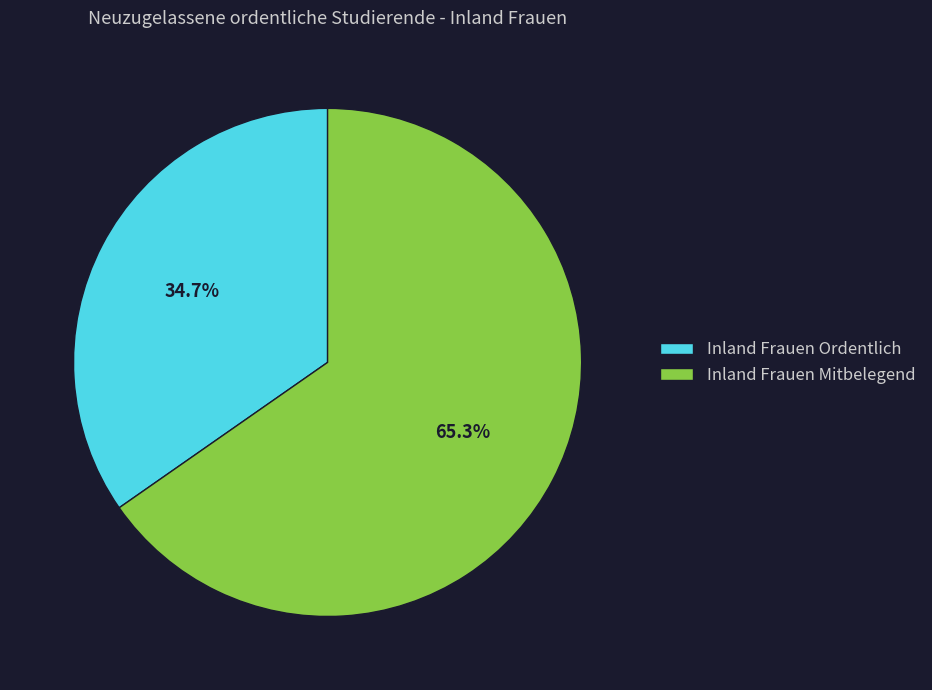

Which category has the biggest portion of the pie?

Inland Frauen Mitbelegend